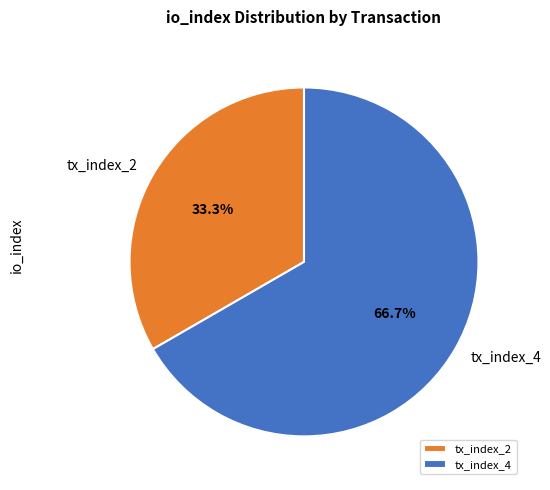

Combined, what portion of the pie is tx_index_4 and tx_index_2?

100.0%